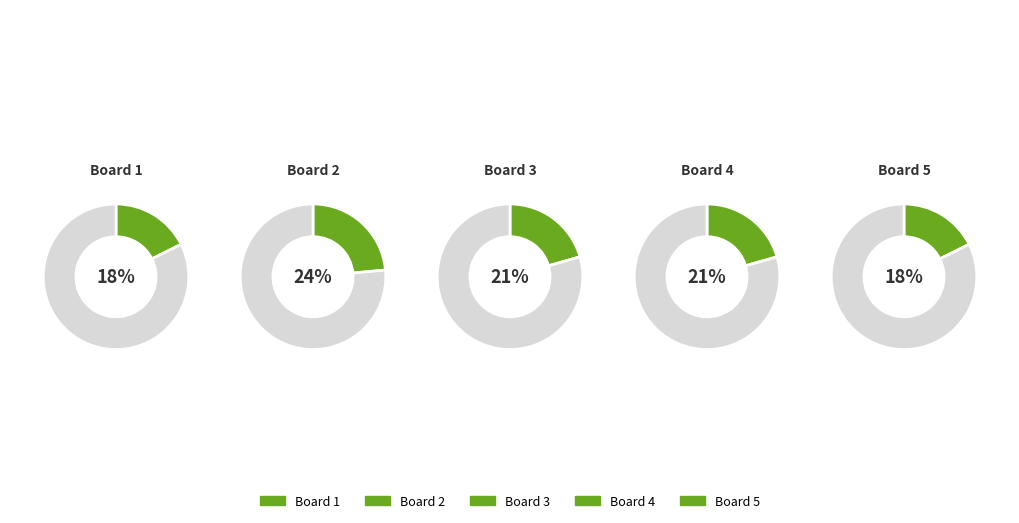

Which has a higher value, Board 1 or Board 2?

Board 2